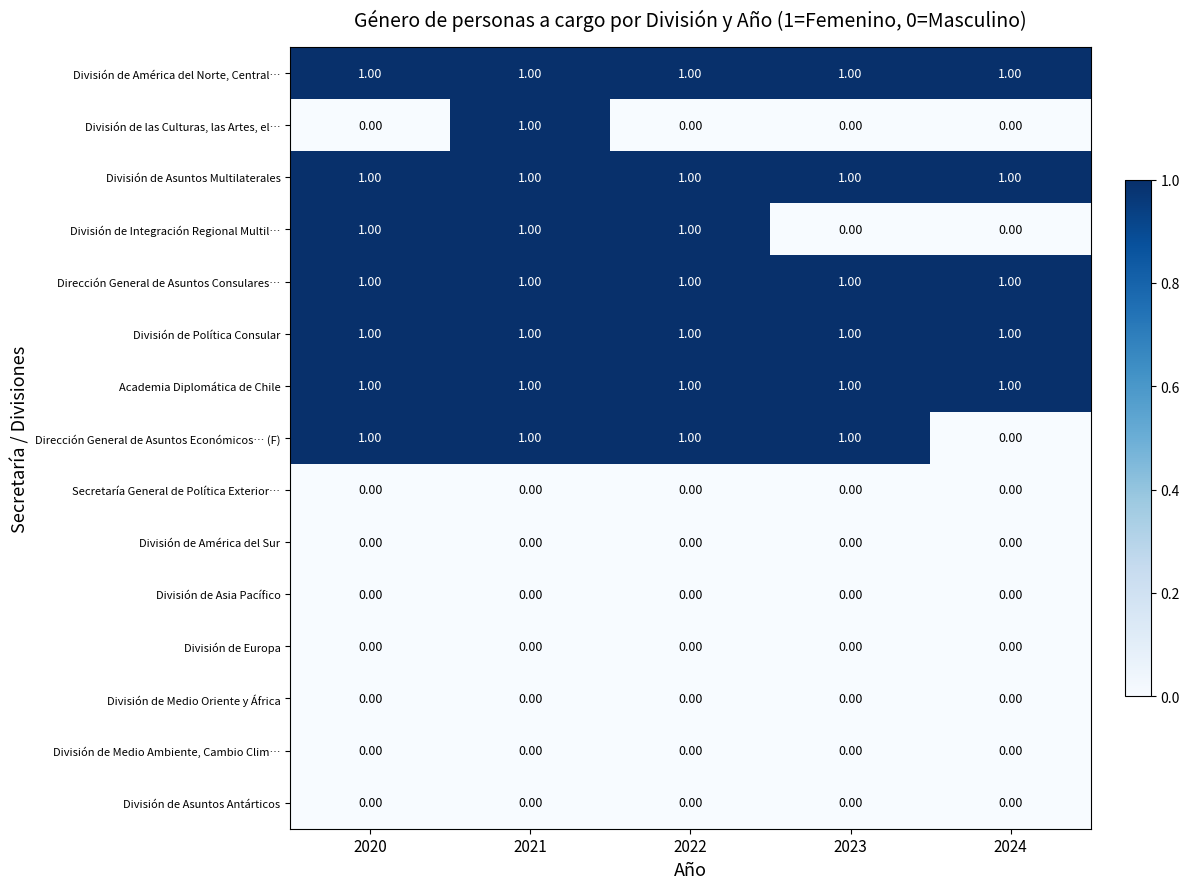

Is the value of División de Integración Regional Multil… at 2022 greater than the value of División de Medio Oriente y África at 2021?

Yes